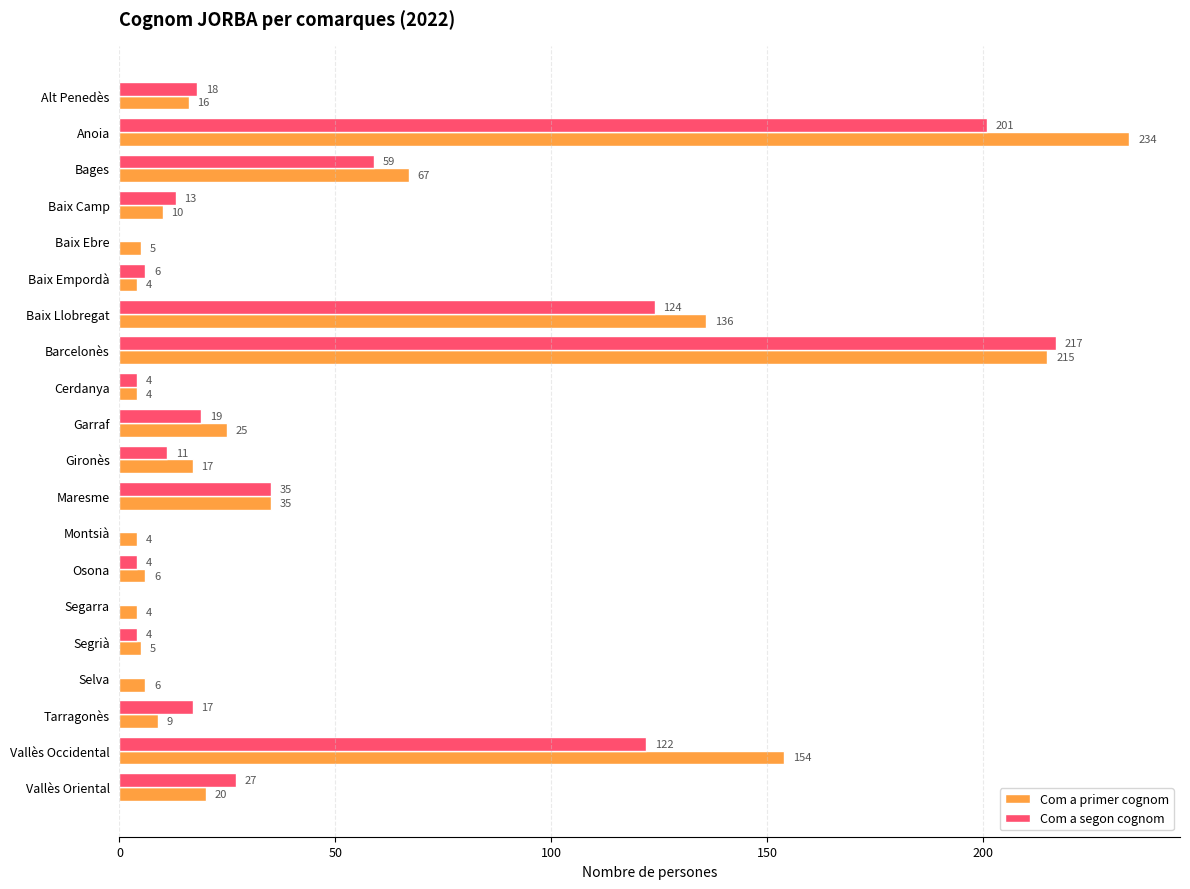

What value does the Com a primer cognom series have at Alt Penedès?

16